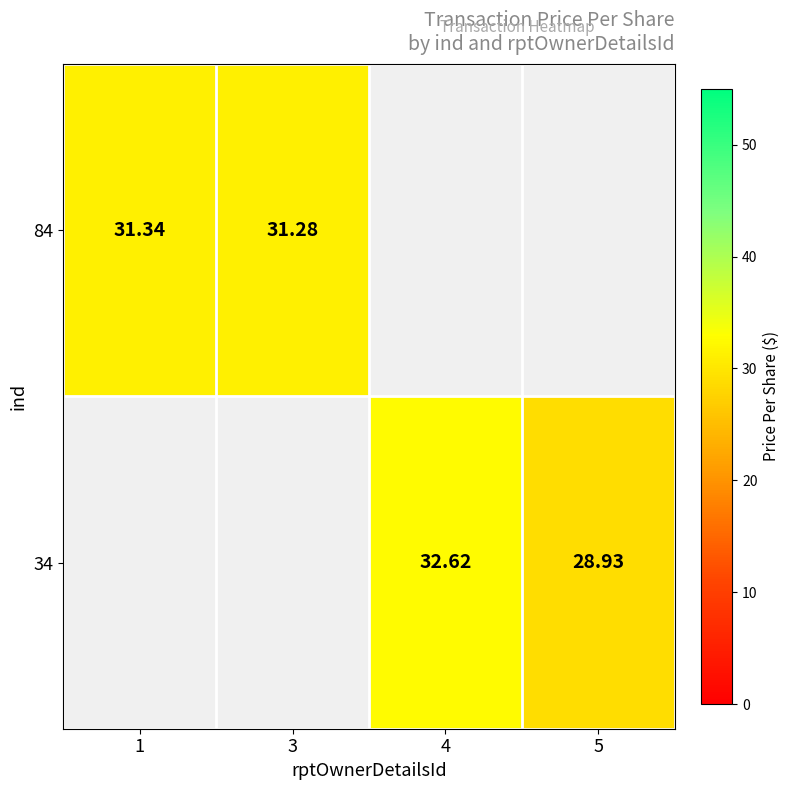

Is the value of 84 at 1 greater than the value of 34 at 5?

Yes